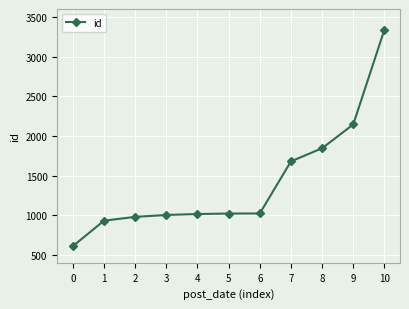

What is the sum of all values?

15588